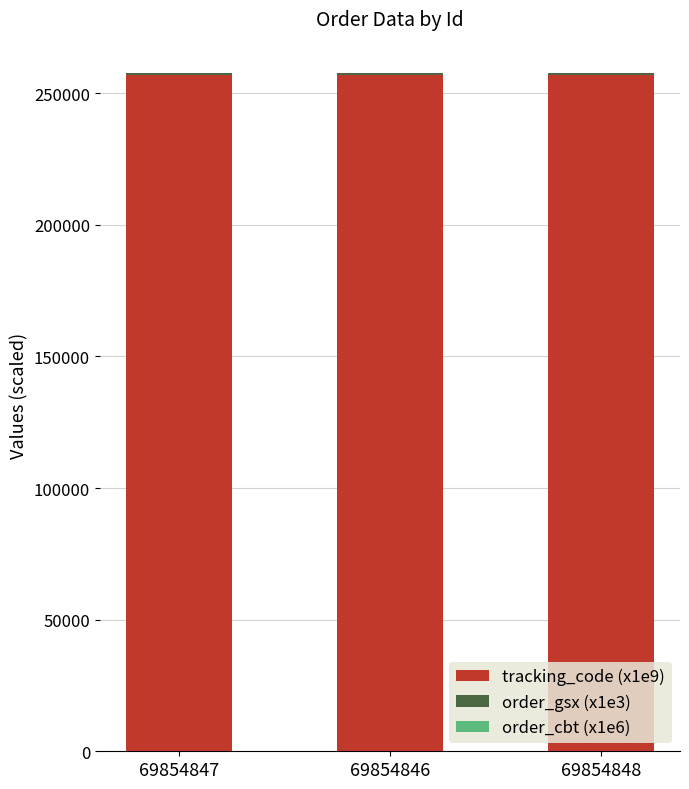

The value of tracking_code (x1e9) at 69854848 is 387296.4. True or false?

False